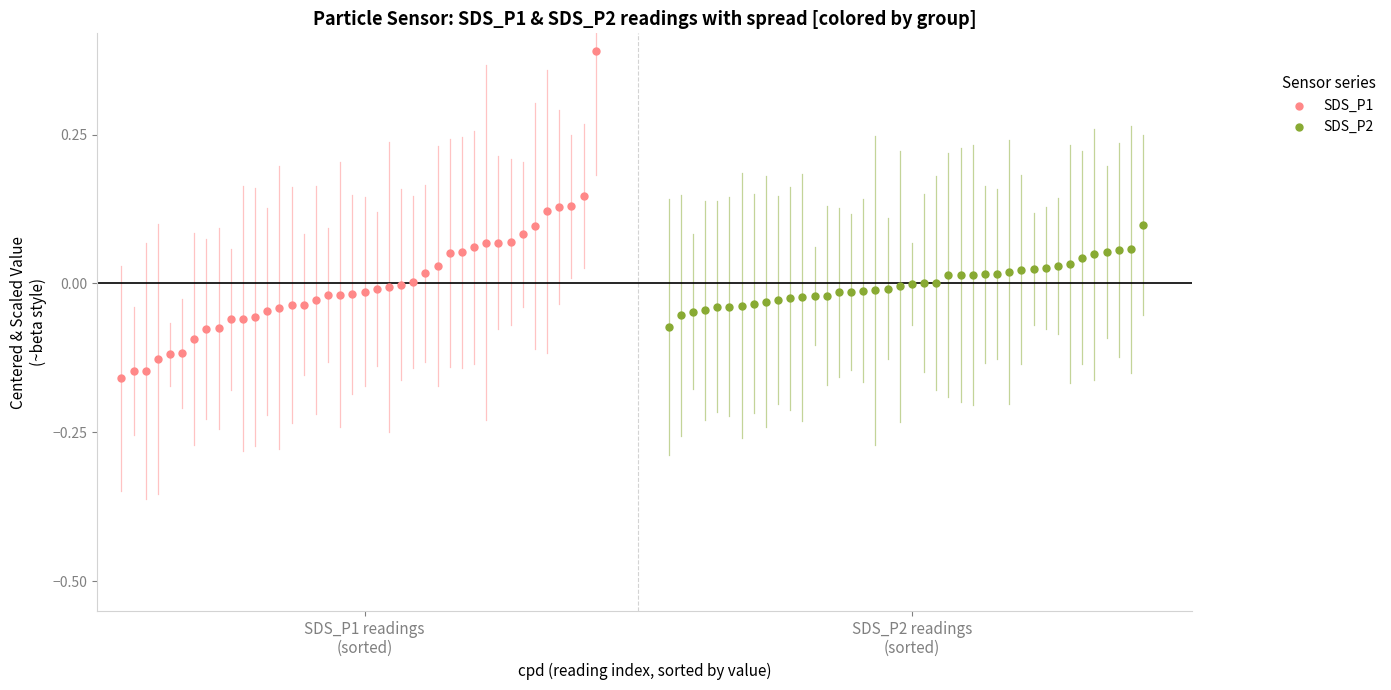

Which series contains the lowest Y value?

SDS_P1